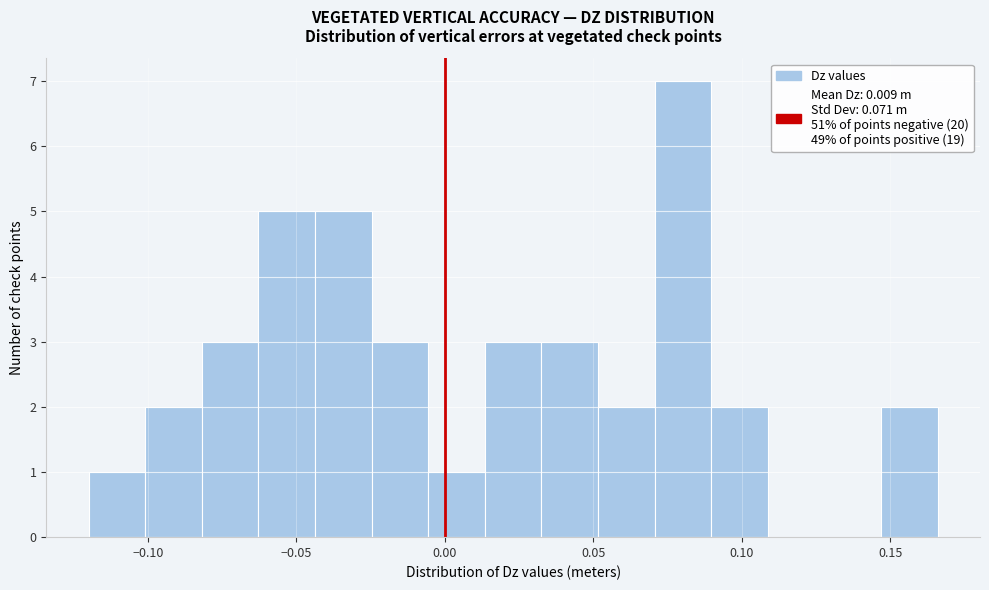

Around what value on the x-axis is the tallest bar? Give the approximate position of its centre, as read against the axis.

0.080